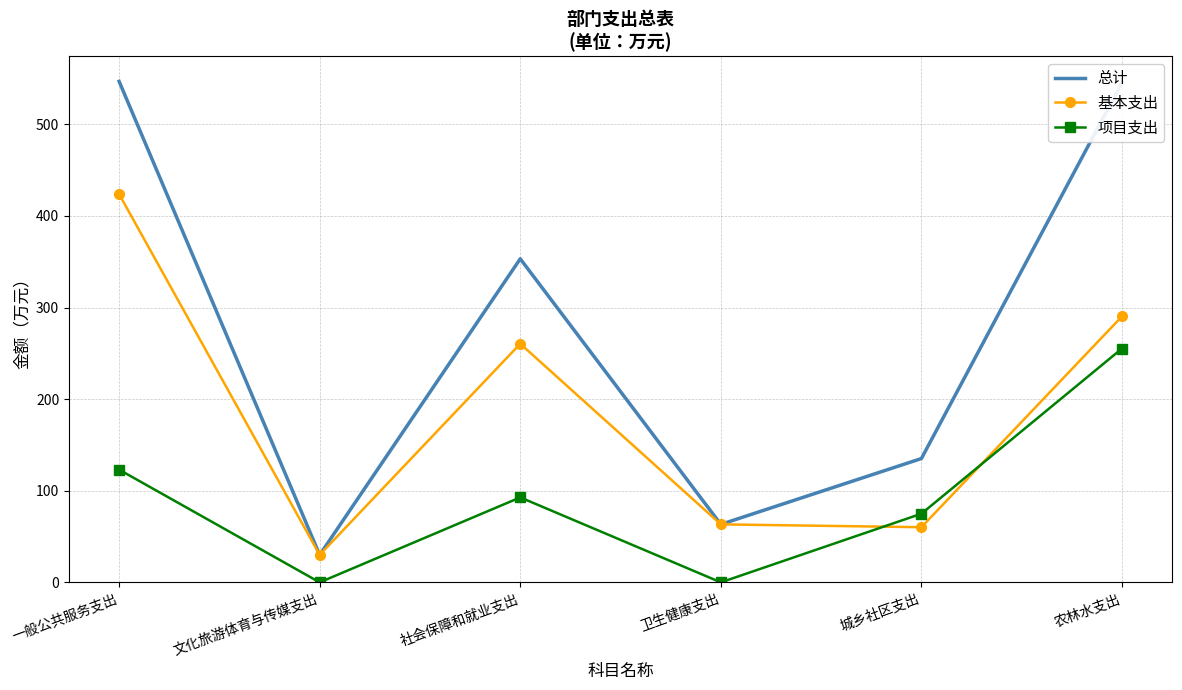

True or false: 项目支出 and 总计 intersect in this chart.

False